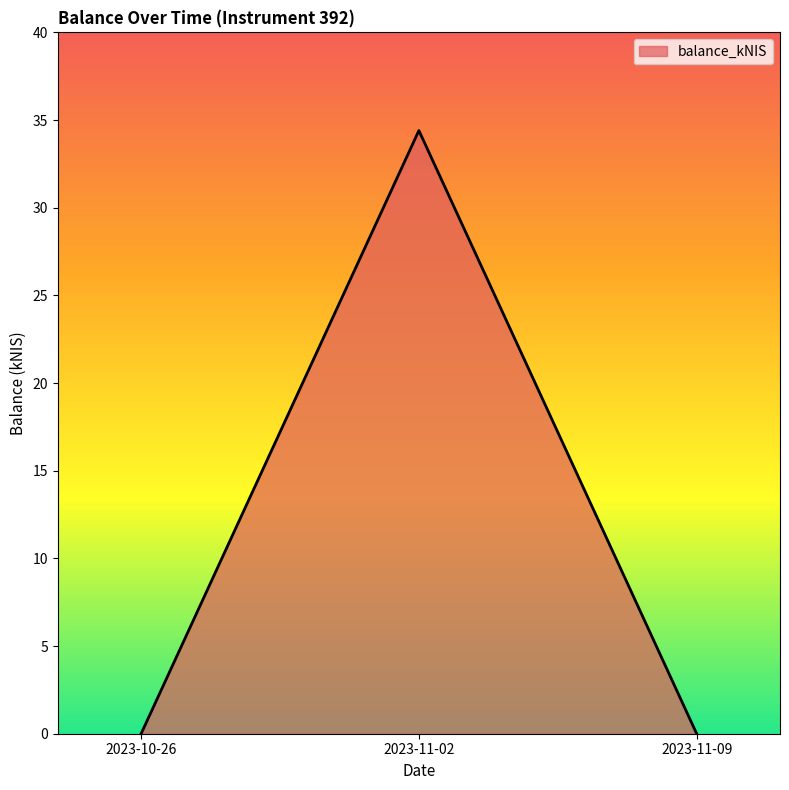

Which label corresponds to the largest value in the chart?

2023-11-02